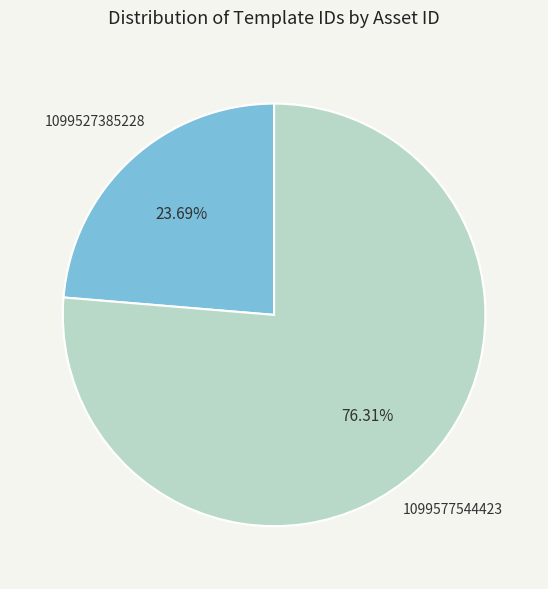

To the nearest percent, what is the difference between the 1099577544423 and 1099527385228 slice percentages?

53%